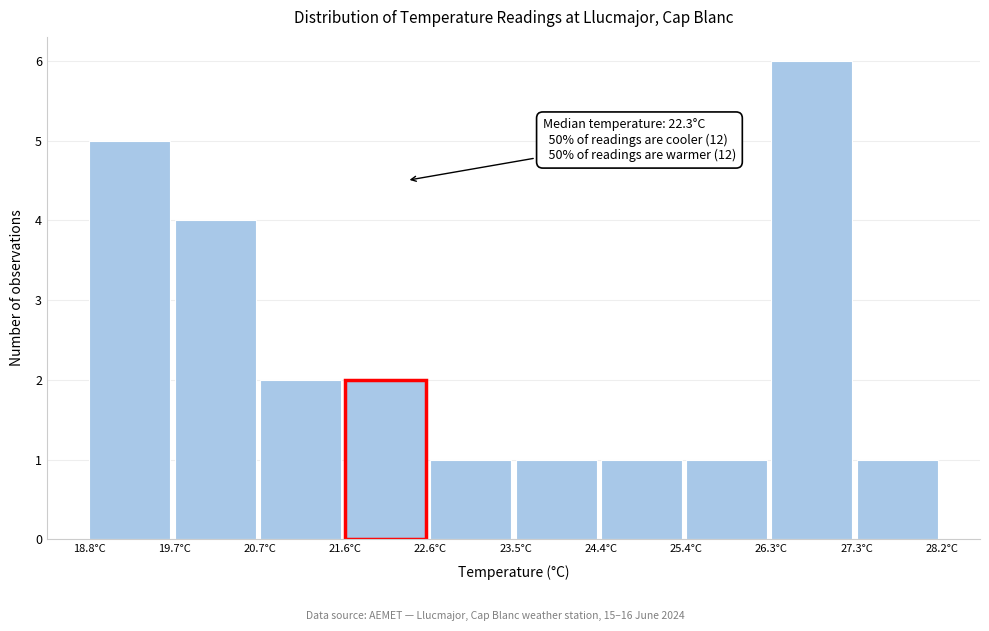

Which range on the x-axis has the tallest bar?

26.32 to 27.26